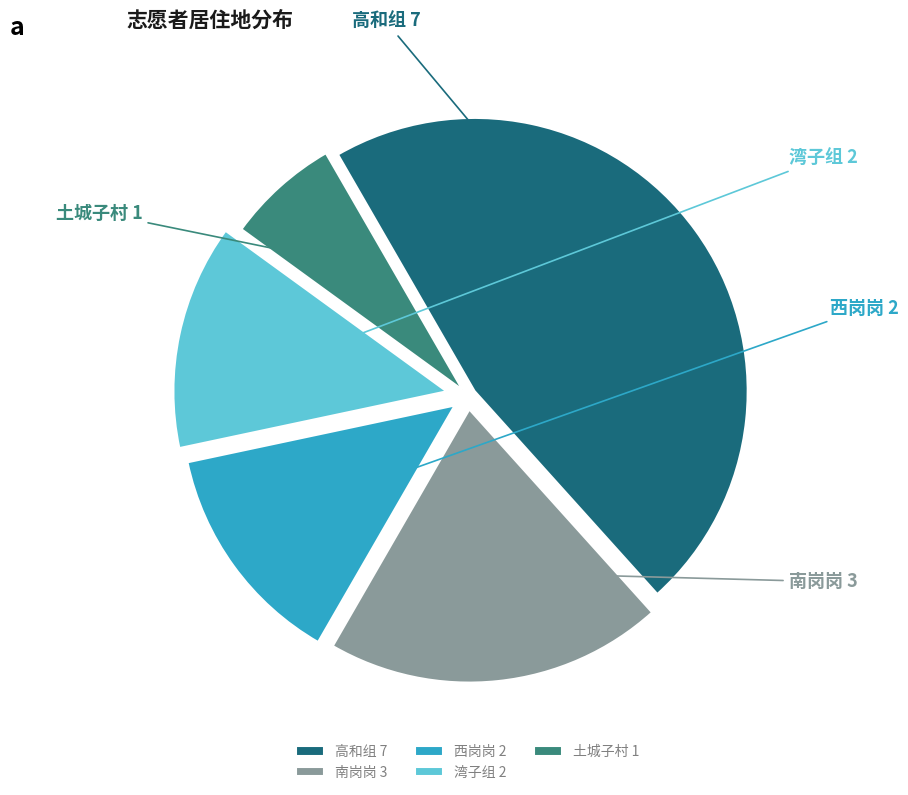

The 高和组 slice represents 47% of the pie. True or false?

True